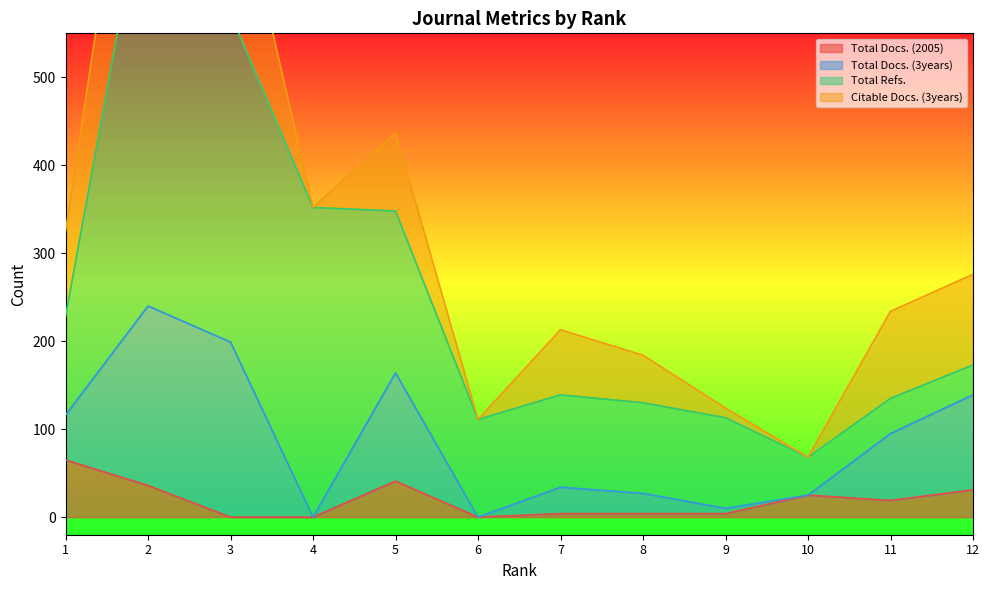

Which series has the largest range (max minus min)?

Total Refs.